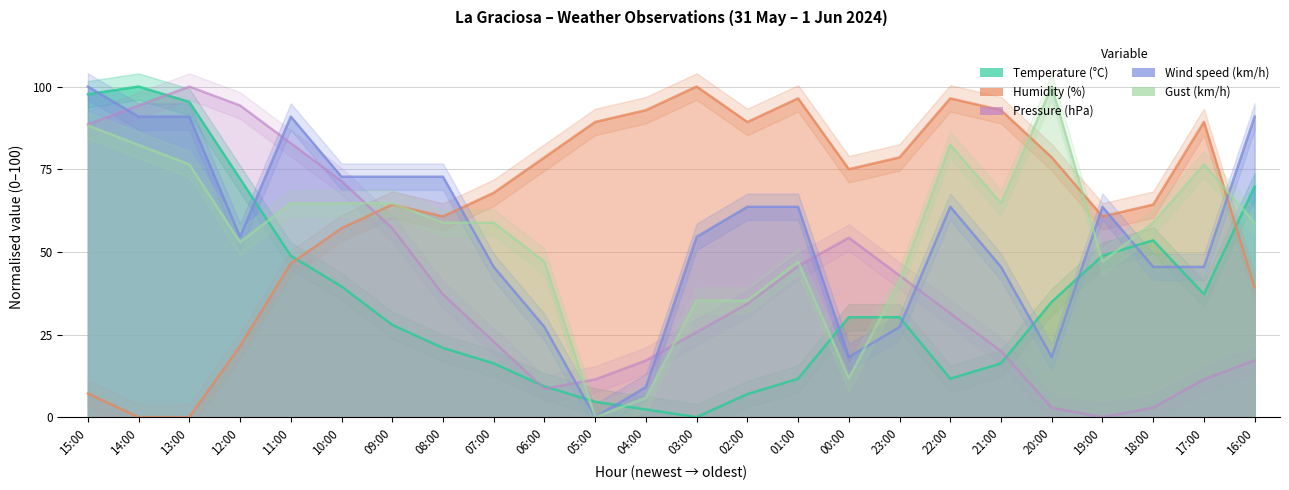

Does the chart display data point markers on the line(s)?

No